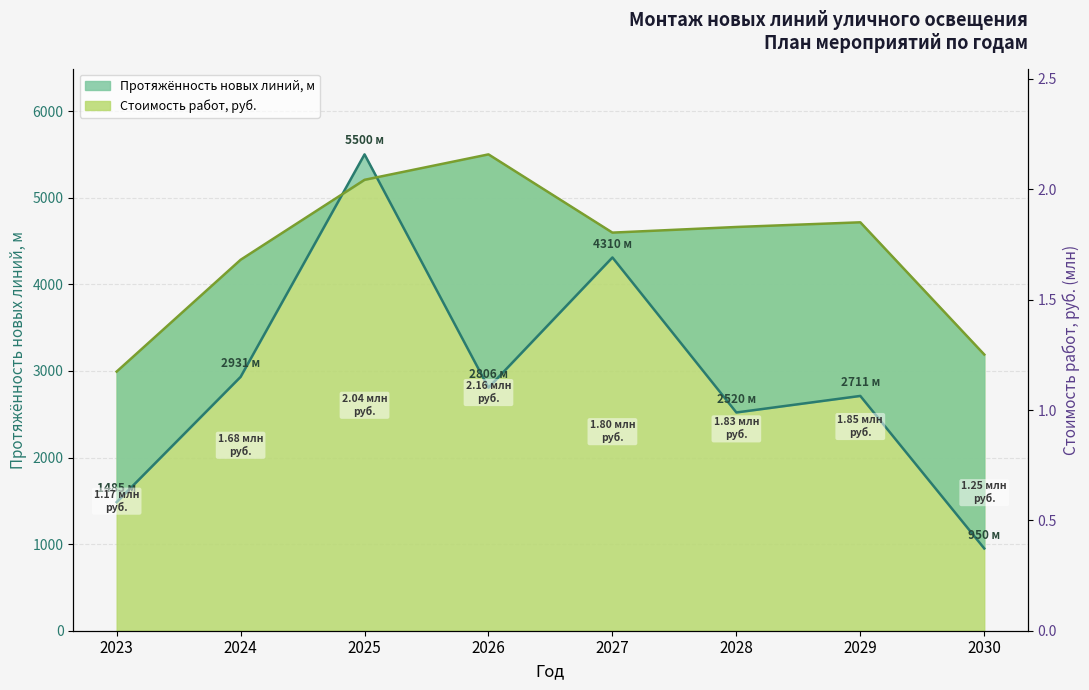

What is the total value across all series at 2023?

4476.9